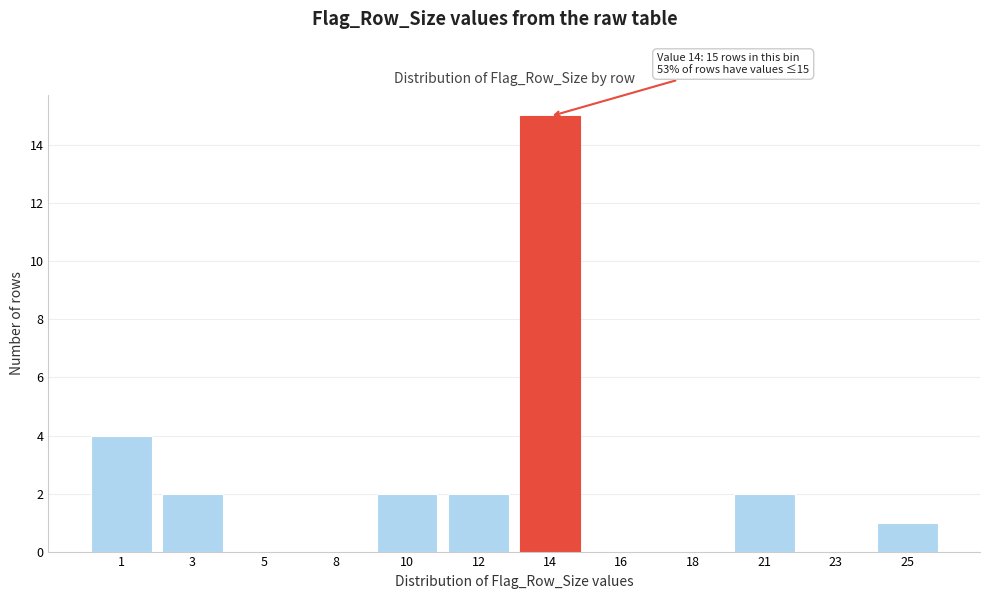

Reading right to left, extract all data points from this chart.

25=1	23=0	21=2	18=0	16=0	14=15	12=2	10=2	8=0	5=0	3=2	1=4